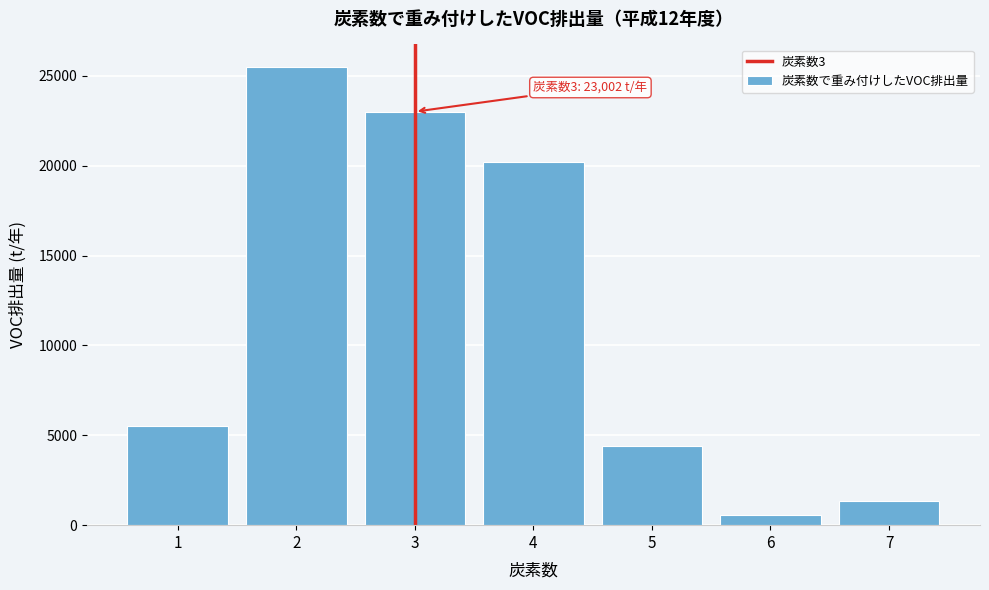

Reading left to right, transcribe all the data shown in this chart.

5511.9	25468.1	23001.6	20215.2	4410.9	578.0	1355.1